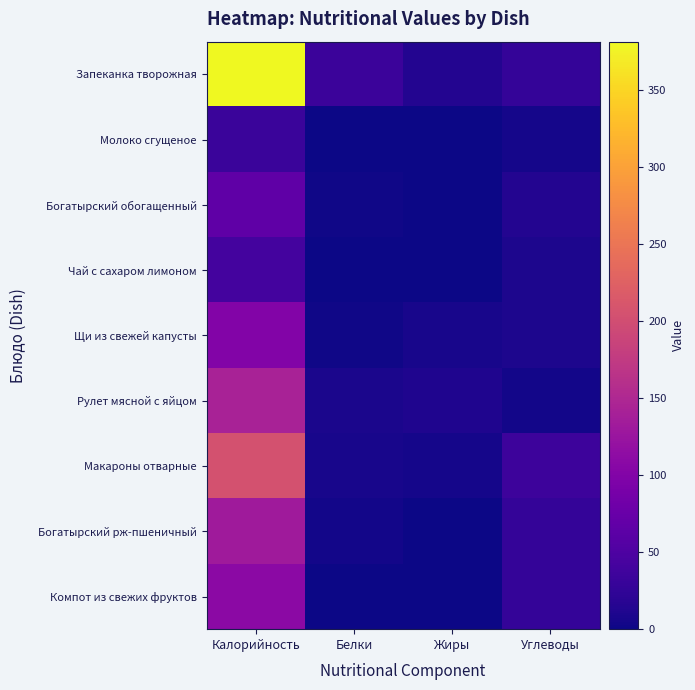

List the series in order of their peak value, highest first.

Запеканка творожная, Макароны отварные, Рулет мясной с яйцом, Богатырский рж-пшеничный, Компот из свежих фруктов, Щи из свежей капусты, Богатырский обогащенный, Чай с сахаром лимоном, Молоко сгущеное